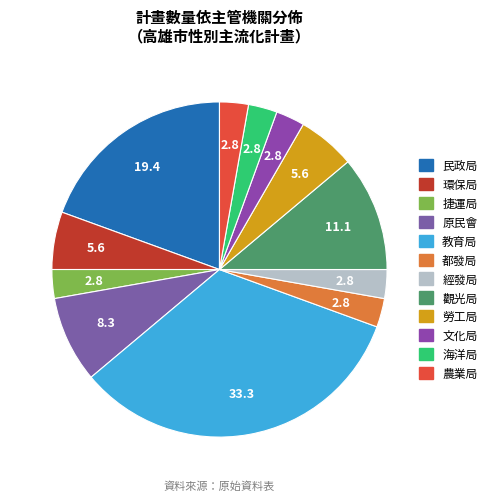

Does 觀光局 account for over 50% of the chart?

No